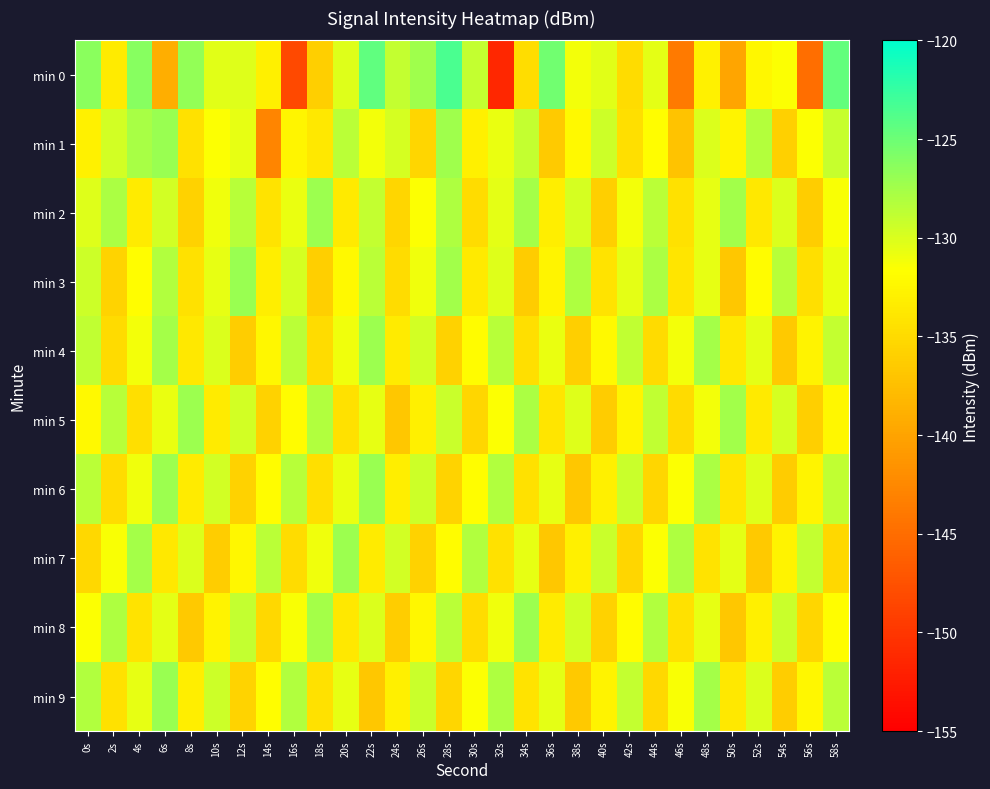

Count the number of categories in the chart.

30